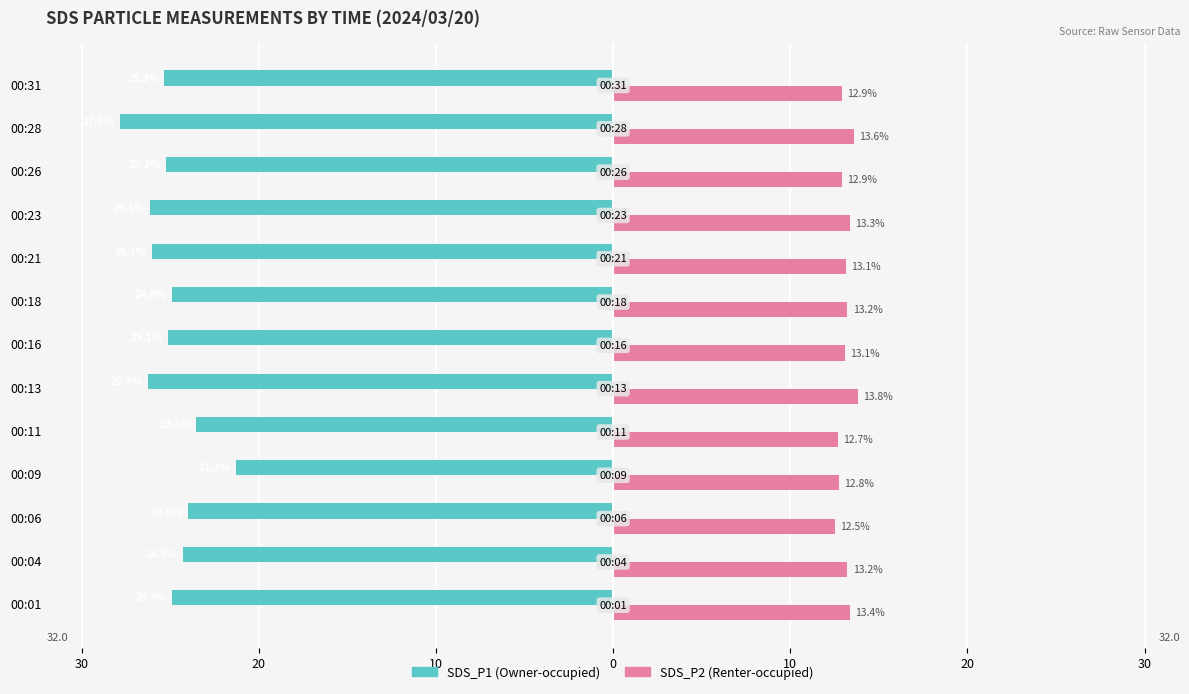

Reading left to right, what are all the values shown in this chart?

SDS_P1: -24.9	-24.3	-24.0	-21.3	-23.5	-26.3	-25.1	-24.9	-26.1	-26.1	-25.2	-27.9	-25.3
SDS_P2: 13.4	13.2	12.5	12.8	12.7	13.8	13.1	13.2	13.1	13.3	12.9	13.6	12.9